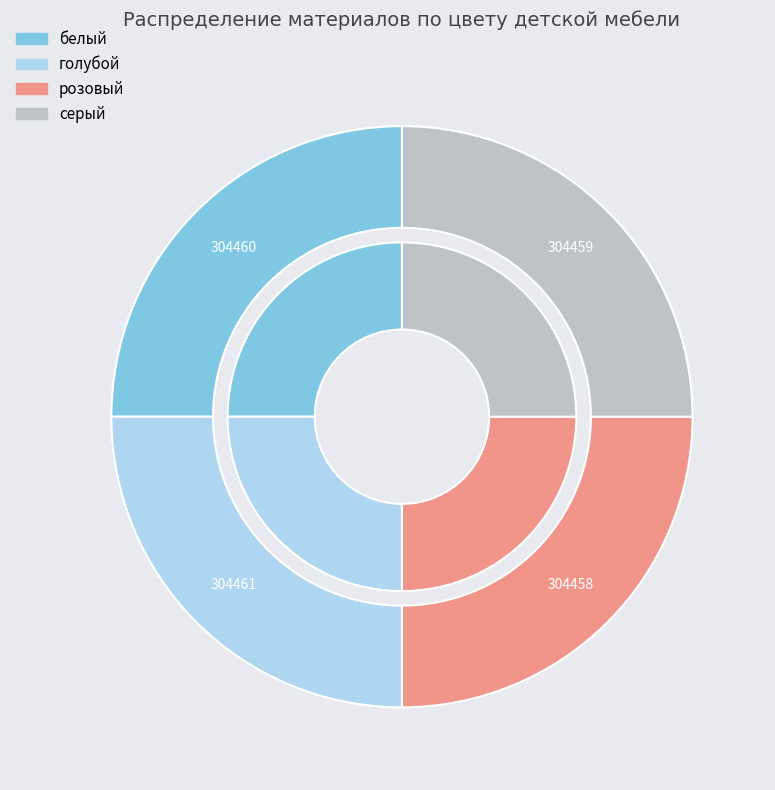

To the nearest percent, what portion does розовый represent?

25%